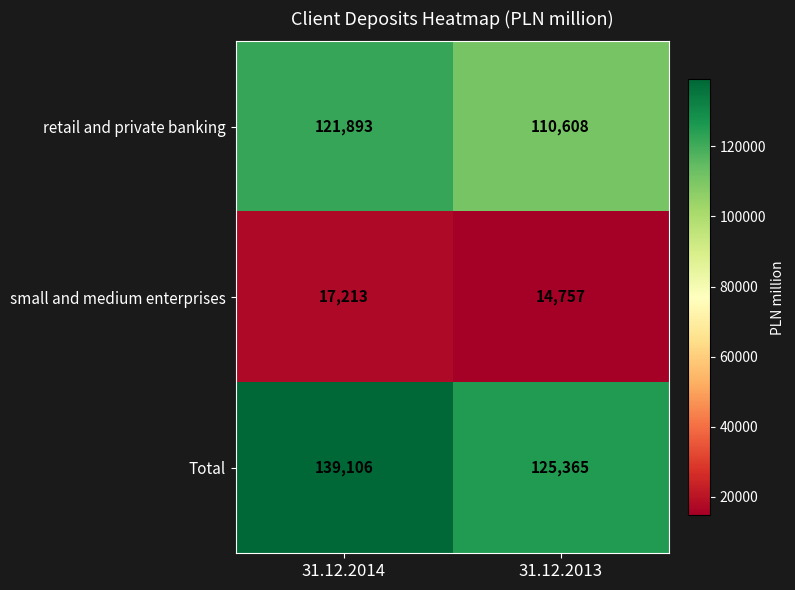

Rank the series by their maximum value, from lowest to highest.

small and medium enterprises, retail and private banking, Total